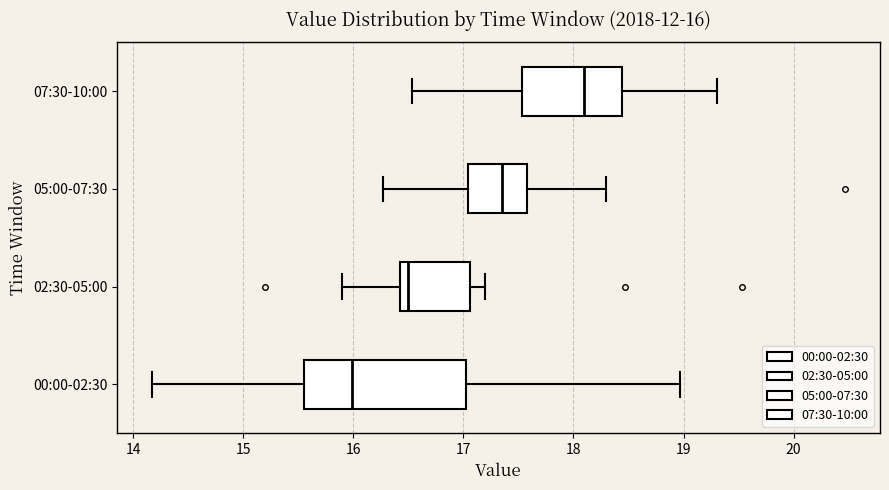

Which box is the widest, from its left edge to its right edge?

00:00-02:30